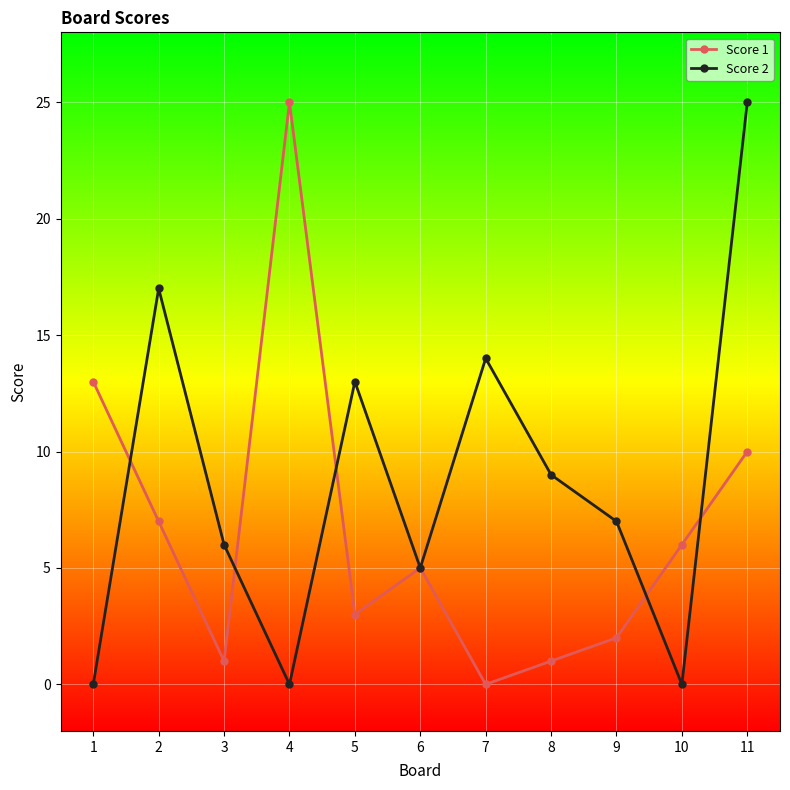

What is the spread (max minus min) of values at 4?

25